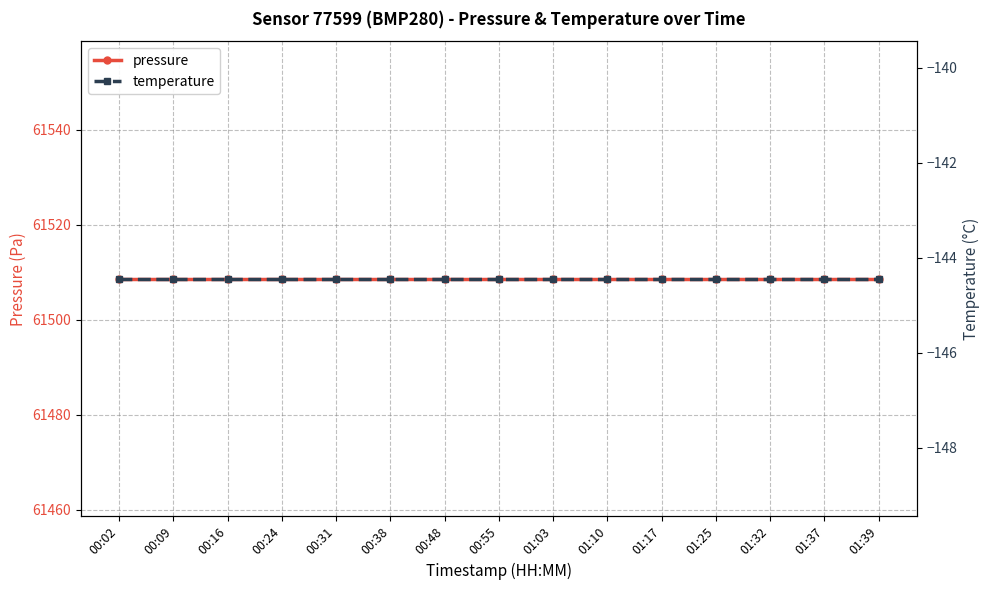

At 01:25, list the series in order from largest to smallest.

pressure, temperature